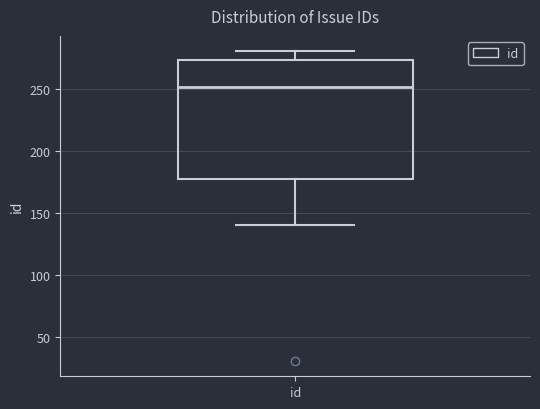

Read this box plot against the y-axis: the position of the median line, the range covered by the box, and the ends of both whiskers. The values are not printed on the chart, so give them approximately, as read against the axis.

median 250, box 175 to 275, whiskers 140 to 280